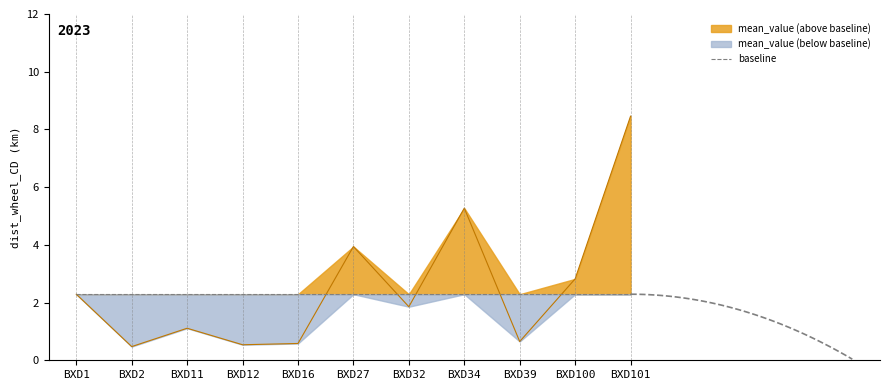

Where is the first local maximum?

BXD11